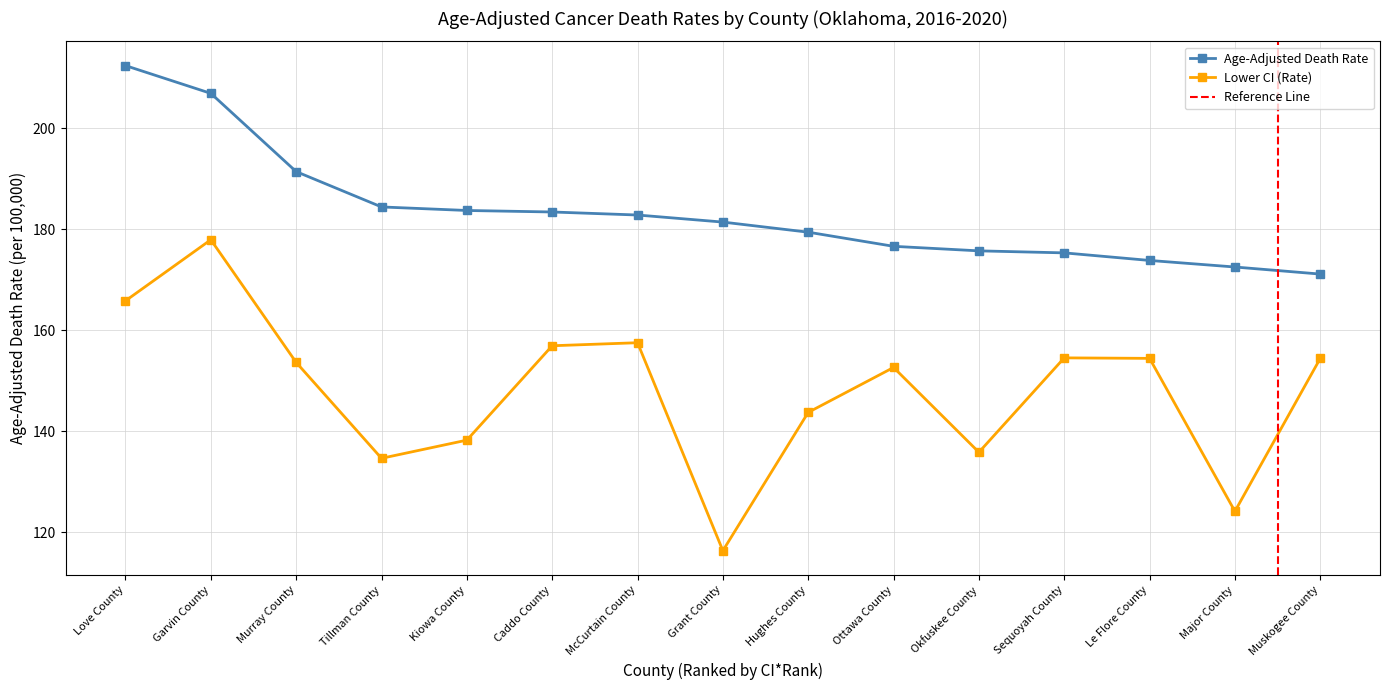

What is the sum of the Age-Adjusted Death Rate values at Hughes County and Muskogee County?

350.5